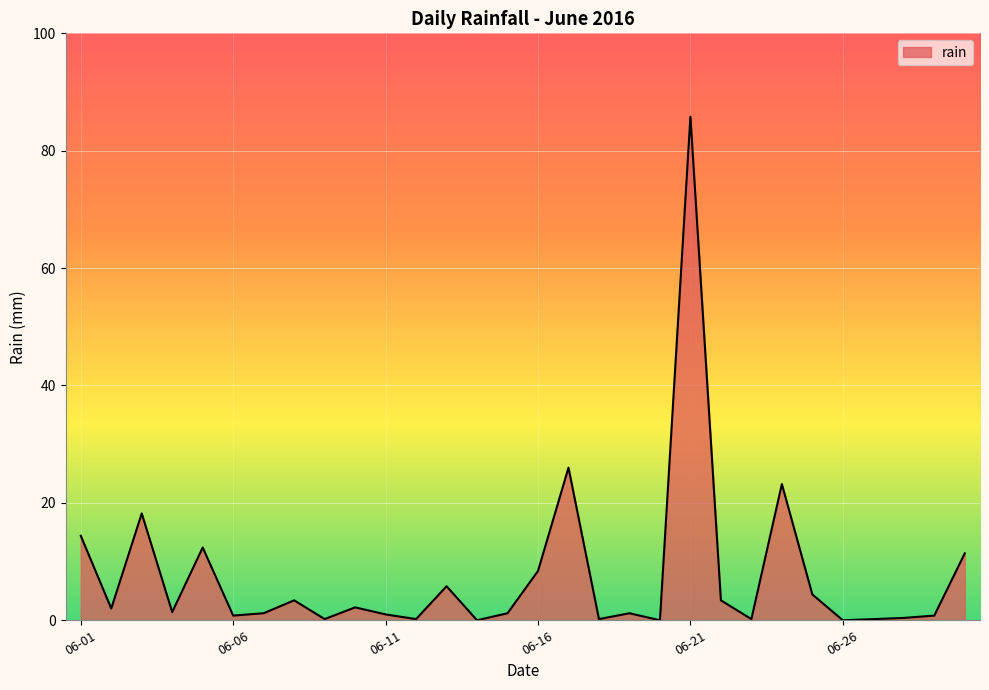

What is the greatest value displayed?

85.8